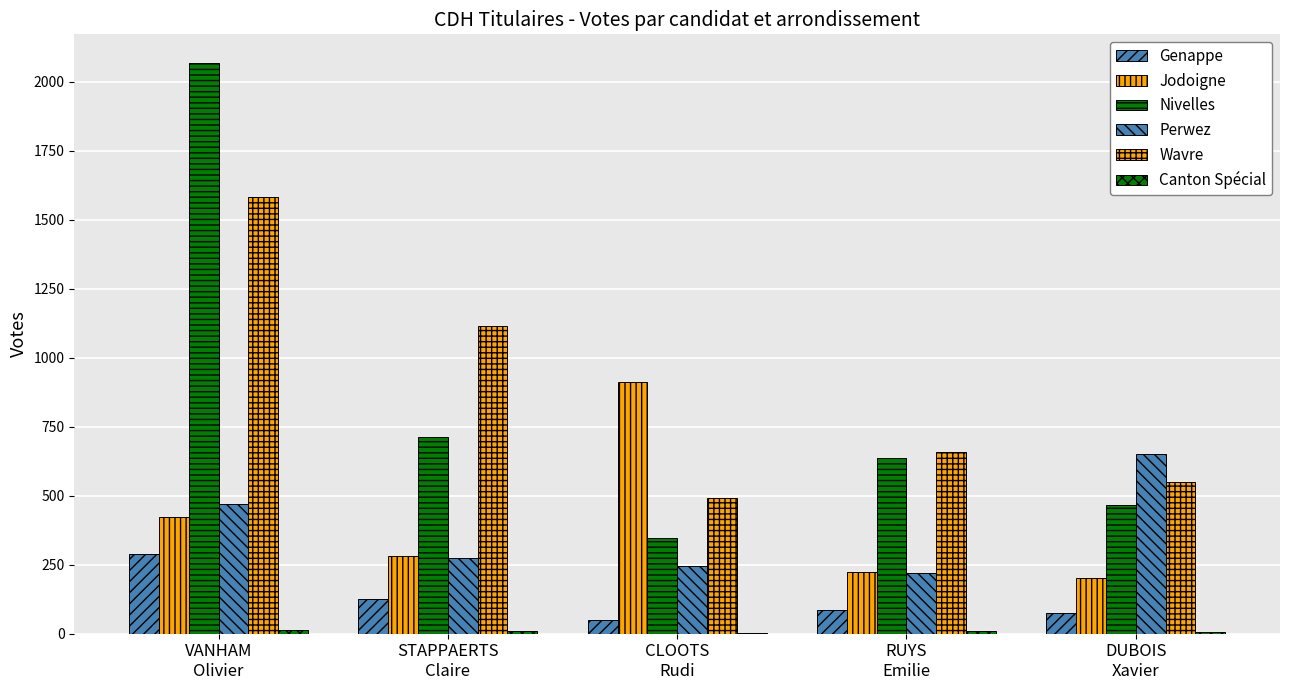

True or false: Genappe has a value of 519 at VANHAM
Olivier.

False